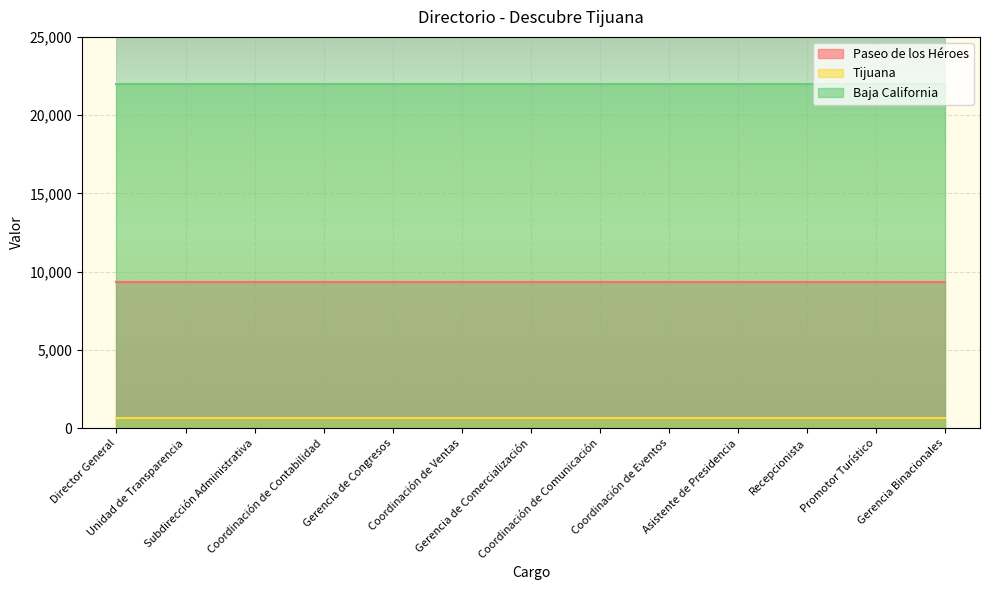

What is the smallest value displayed?

664